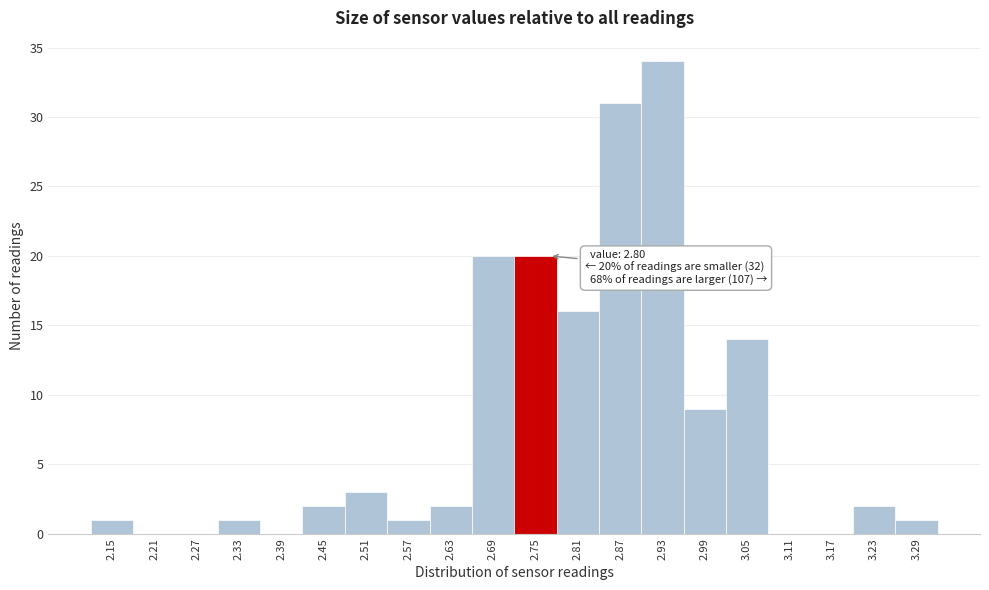

Reading right to left, transcribe all the data shown in this chart.

3.29=1	3.23=2	3.17=0	3.11=0	3.05=14	2.99=9	2.93=34	2.87=31	2.81=16	2.75=20	2.69=20	2.63=2	2.57=1	2.51=3	2.45=2	2.39=0	2.33=1	2.27=0	2.21=0	2.15=1